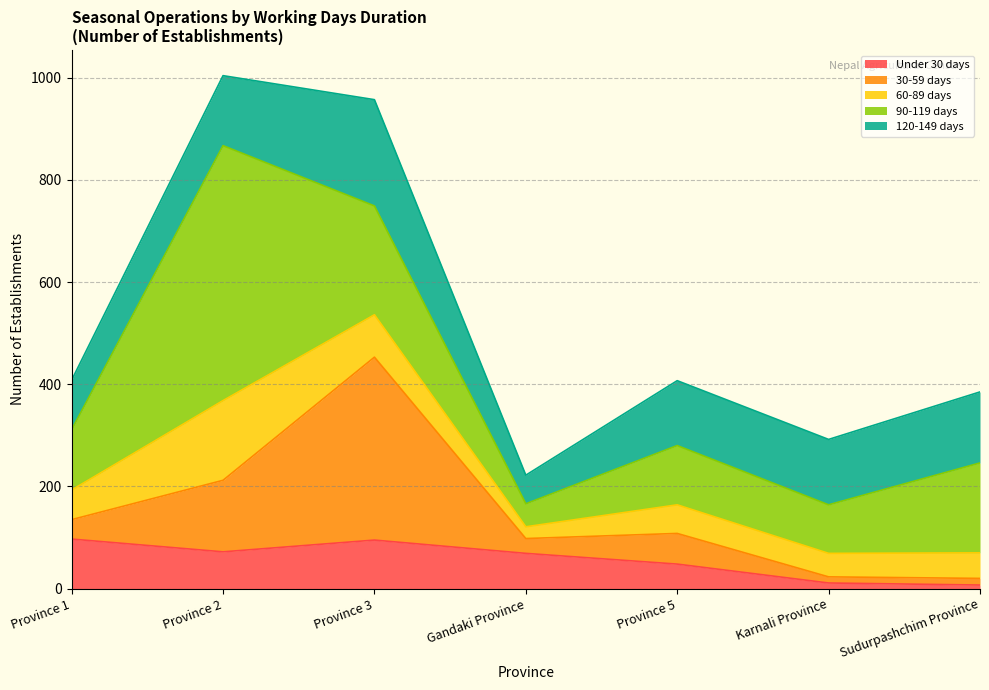

The value of Under 30 days at Gandaki Province is 69. True or false?

True